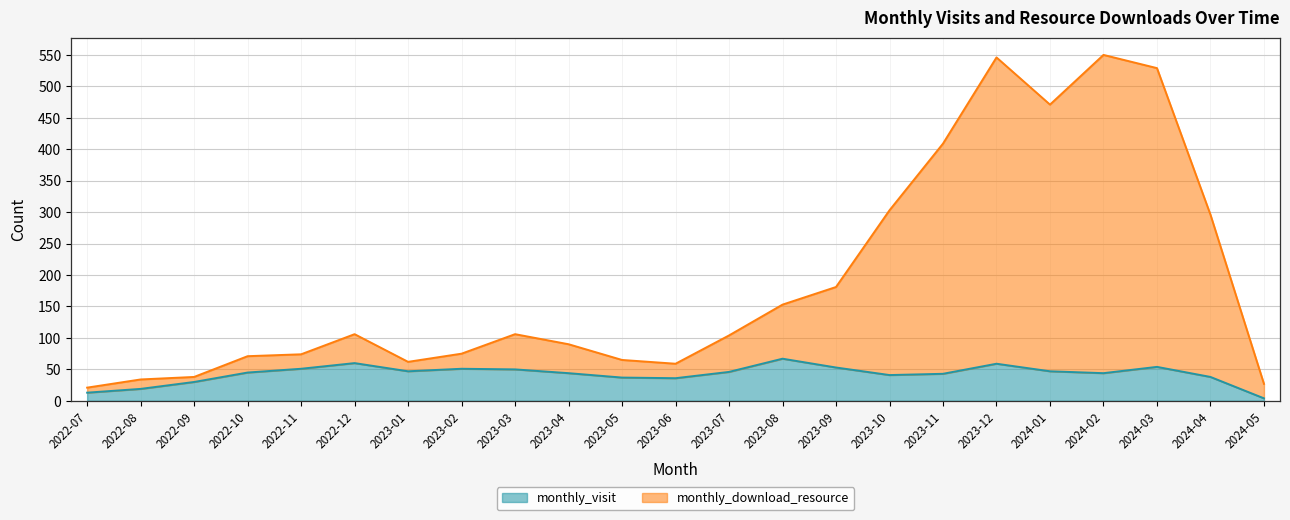

What is the spread (max minus min) of values at 2023-10?

262